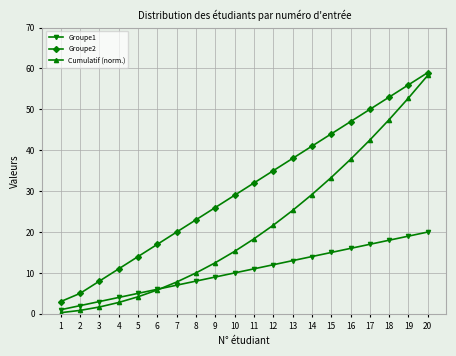

Reading left to right, extract all data points from this chart.

Groupe1: 1=1.0	2=2.0	3=3.0	4=4.0	5=5.0	6=6.0	7=7.0	8=8.0	9=9.0	10=10.0	11=11.0	12=12.0	13=13.0	14=14.0	15=15.0	16=16.0	17=17.0	18=18.0	19=19.0	20=20.0
Groupe2: 1=3.0	2=5.0	3=8.0	4=11.0	5=14.0	6=17.0	7=20.0	8=23.0	9=26.0	10=29.0	11=32.0	12=35.0	13=38.0	14=41.0	15=44.0	16=47.0	17=50.0	18=53.0	19=56.0	20=59.0
Cumulatif (norm.): 1=0.3	2=0.8	3=1.7	4=2.8	5=4.2	6=5.8	7=7.8	8=10.0	9=12.5	10=15.3	11=18.3	12=21.7	13=25.3	14=29.2	15=33.3	16=37.8	17=42.5	18=47.5	19=52.8	20=58.3